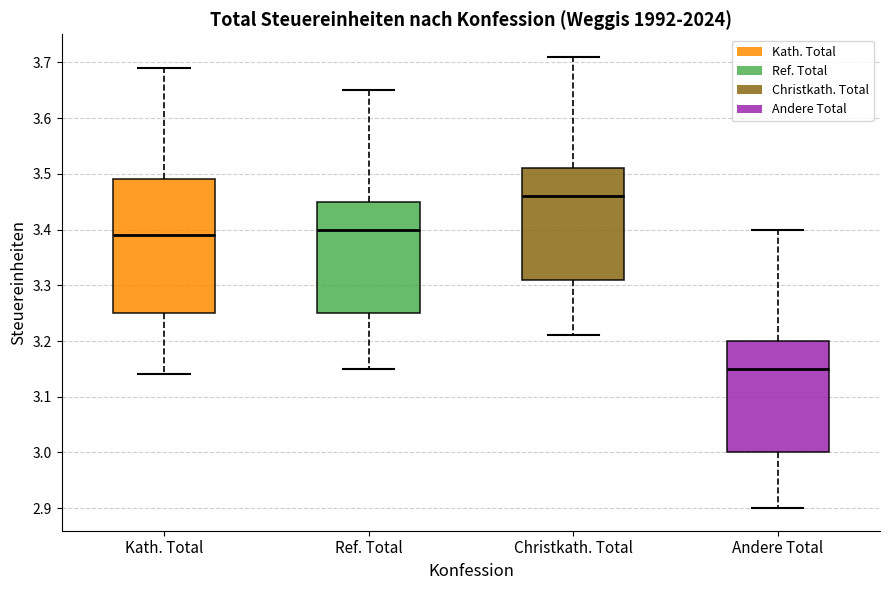

Where does the upper whisker of the box for Kath. Total end on the y-axis? The values are not printed on the chart, so give them approximately, as read against the axis.

3.69